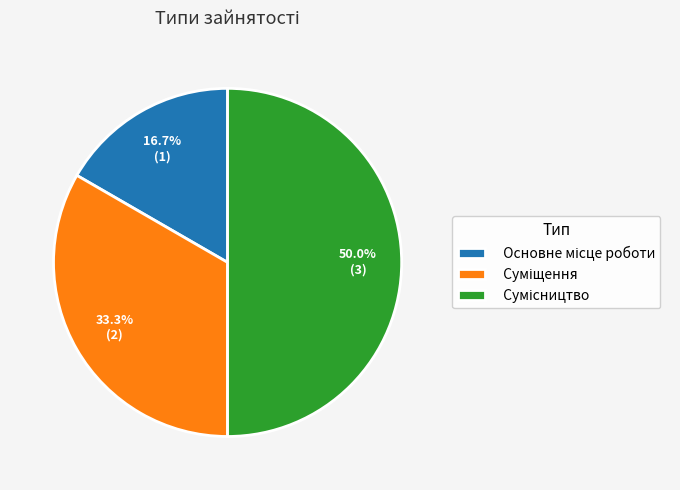

To the nearest percent, what portion does Сумісництво represent?

50%